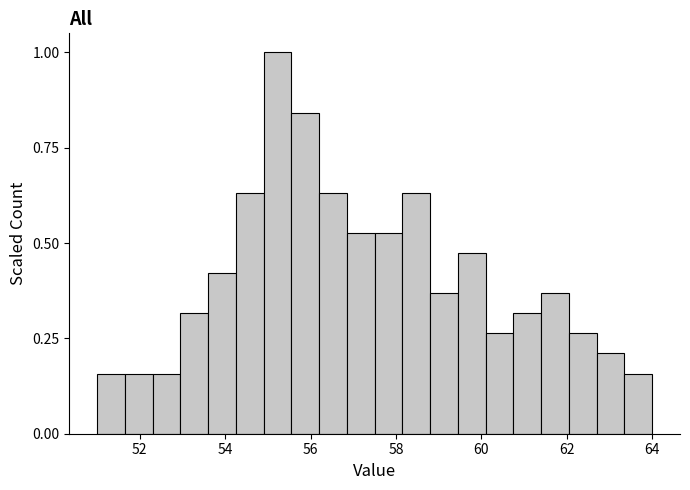

Read against the x-axis, roughly where is the centre of the tallest bar?

55.2